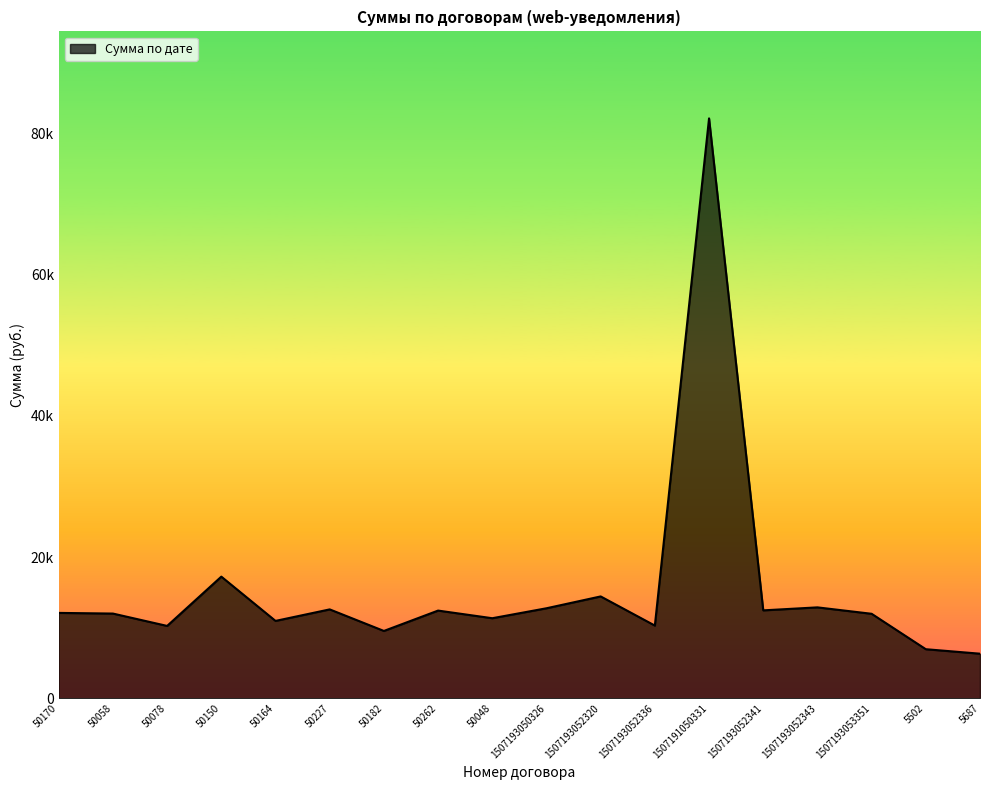

Rank the categories by value from highest to lowest.

1507191050331, 50150, 1507193052320, 1507193052343, 1507193050326, 50227, 1507193052341, 50262, 50170, 50058, 1507193053351, 50048, 50164, 1507193052336, 50078, 50182, 5502, 5687